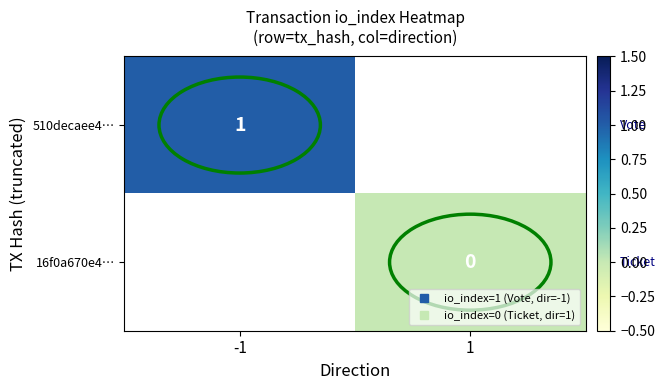

Is the value of 16f0a670e4… at 1 greater than the value of 510decaee4… at -1?

No